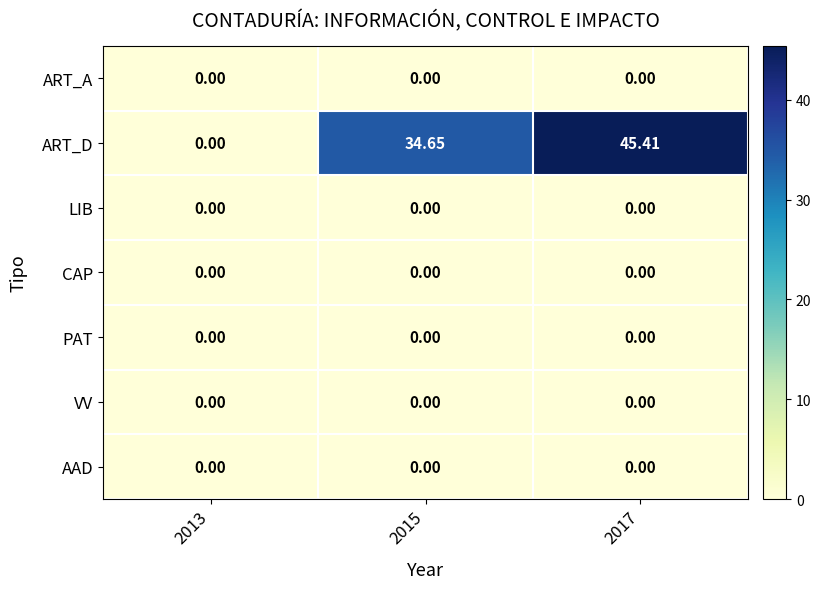

Is the value of ART_D at 2017 greater than the value of PAT at 2015?

Yes